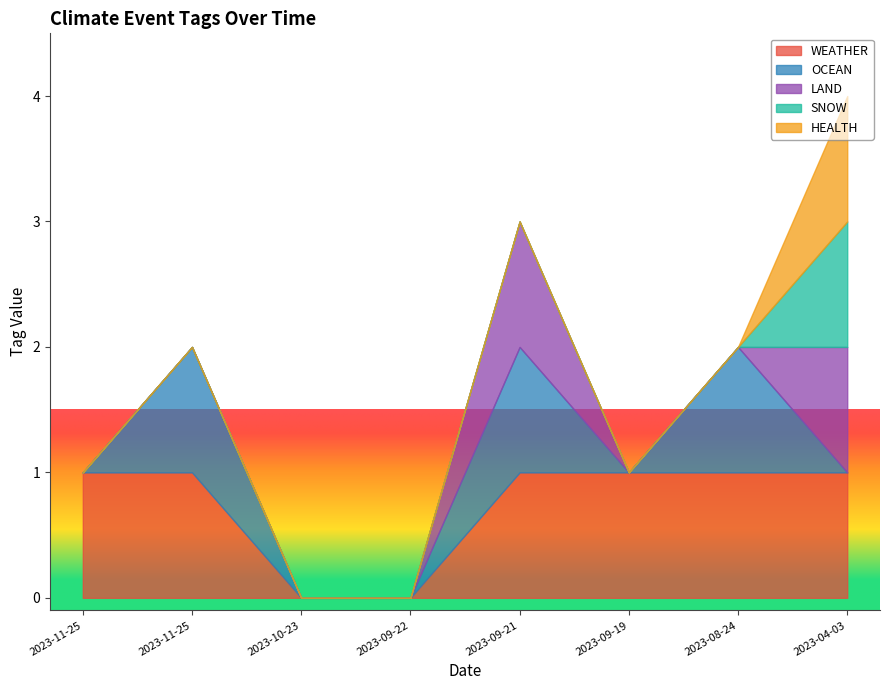

True or false: LAND and HEALTH intersect in this chart.

False